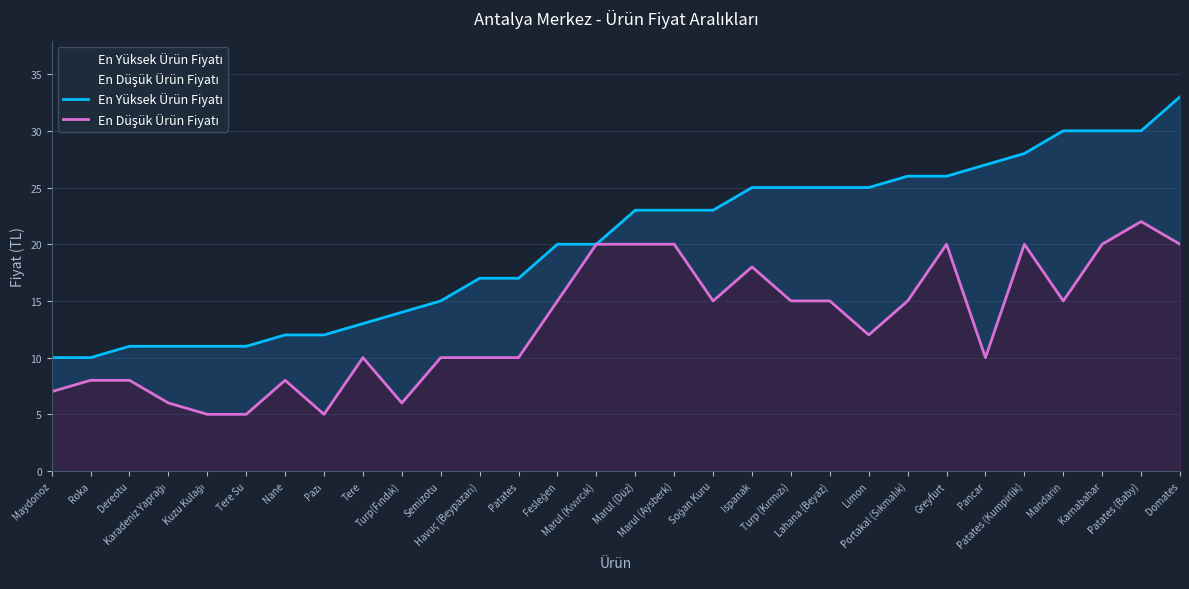

What is the difference between the highest and lowest values at Soğan Kuru?

8